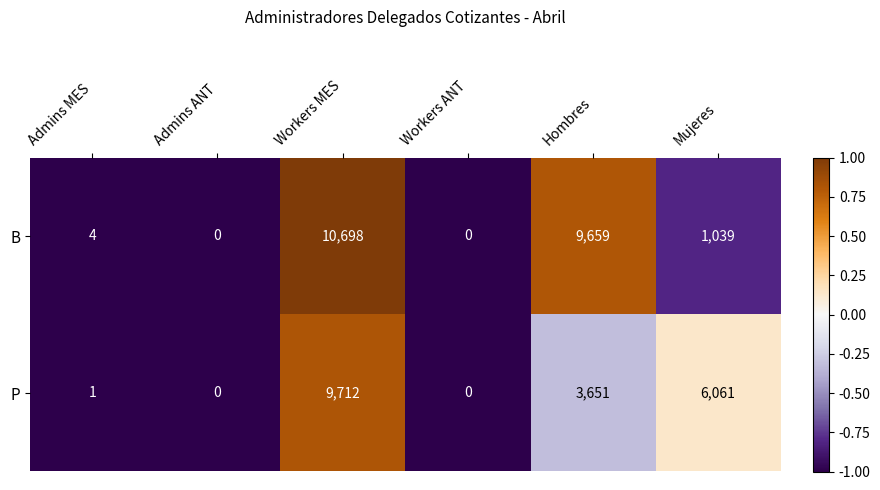

What is the difference between the second highest and minimum values in the B series?

9659